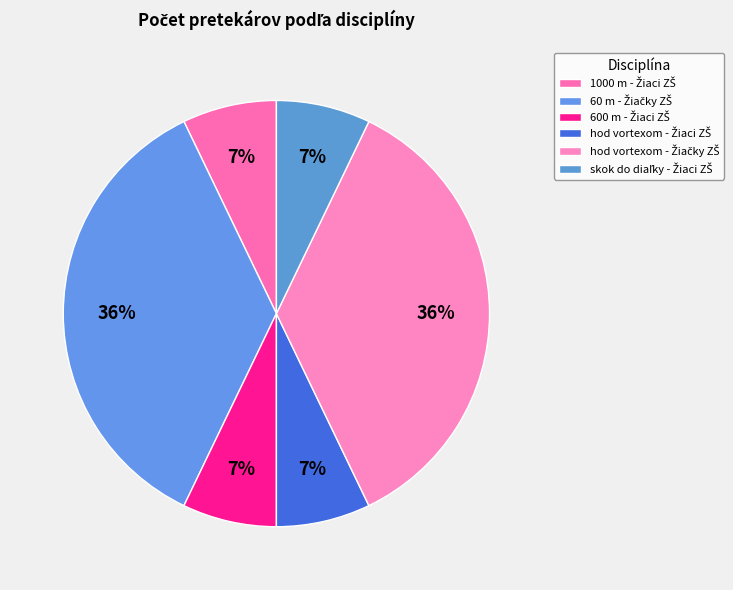

What portion of the pie excludes skok do diaľky - Žiaci ZŠ?

92.9%